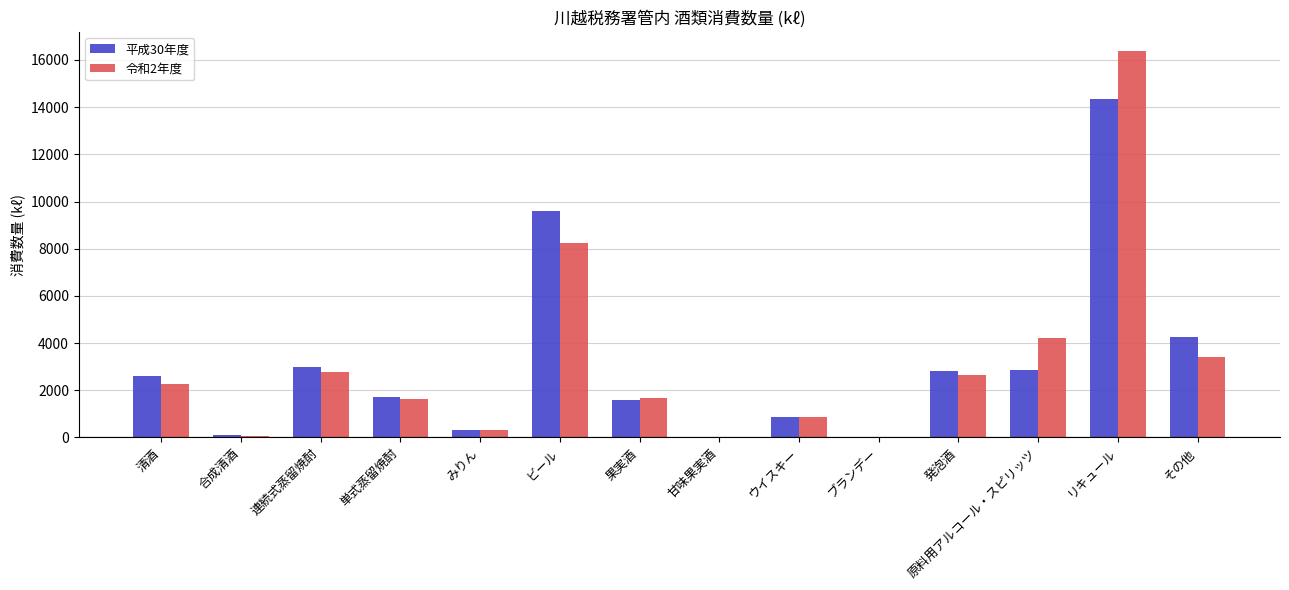

What is the maximum value shown in the chart?

16372